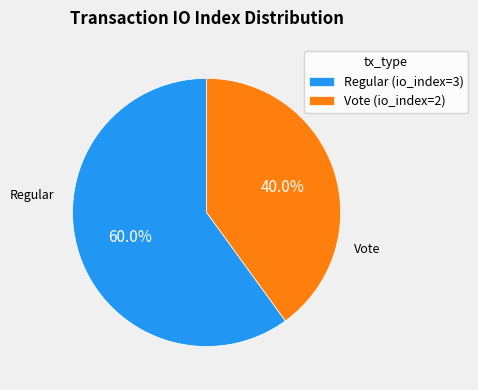

What percentage is NOT represented by Regular (io_index=3)?

40.0%